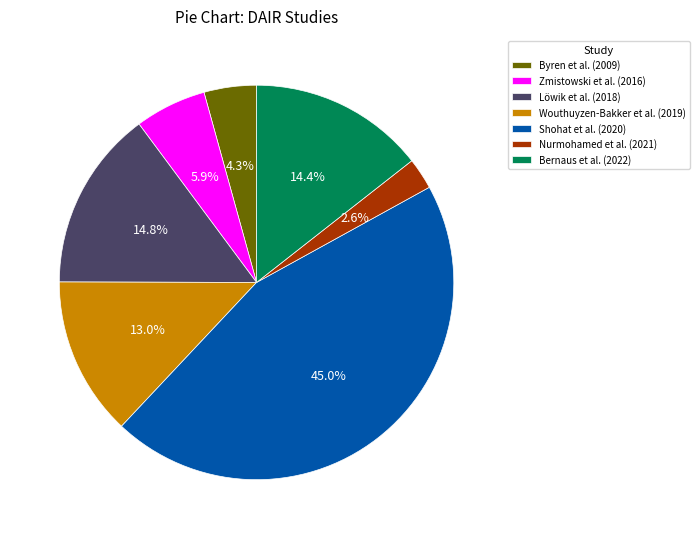

Count the number of slices in the pie.

7